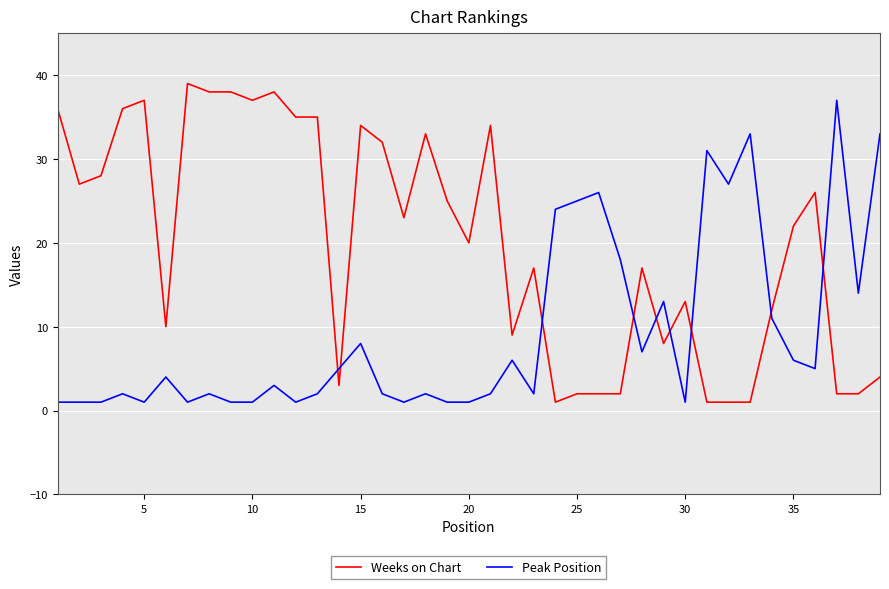

What is the difference between the maximum and minimum values in the Weeks on Chart series?

38